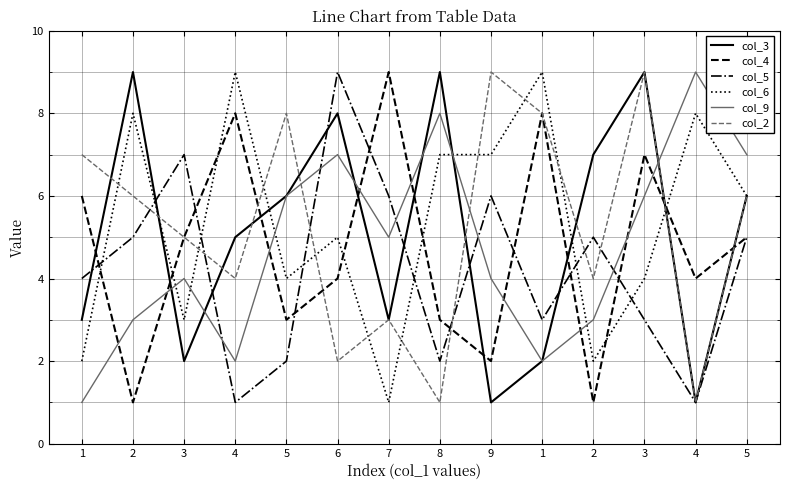

What are all the series names shown in the legend?

col_3, col_4, col_5, col_6, col_9, col_2